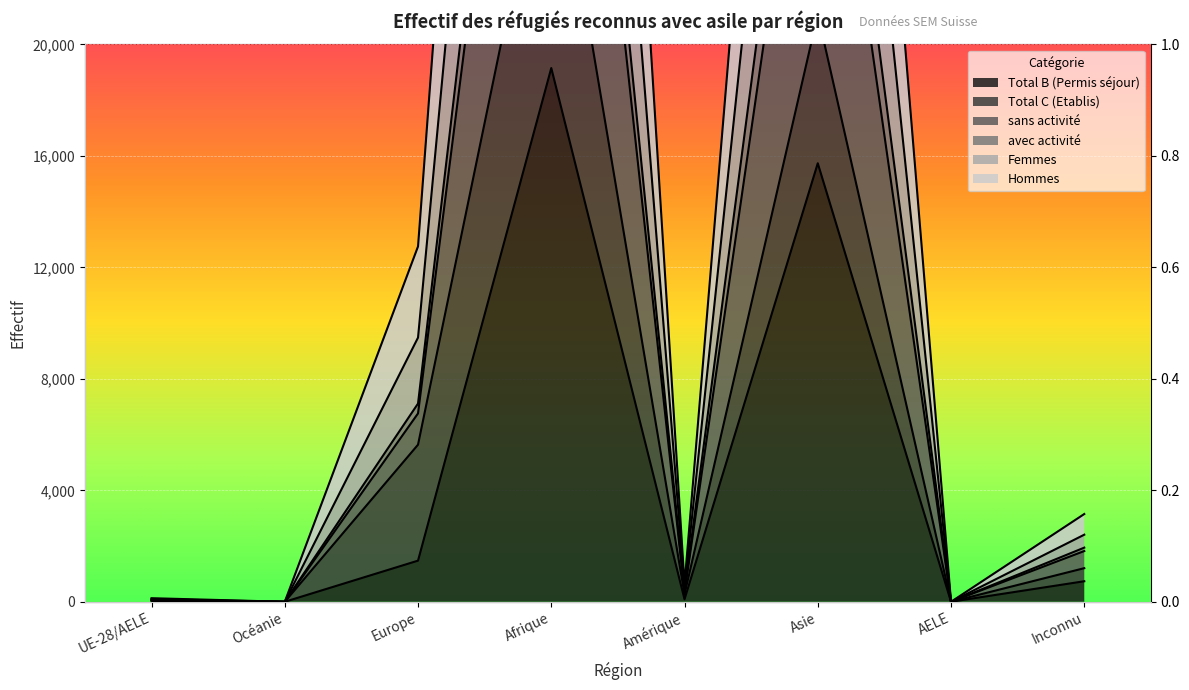

The value of avec activité at Asie is 15806. True or false?

False